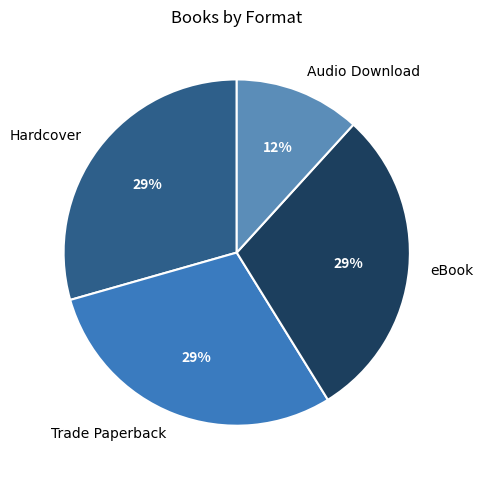

Is the sum of Hardcover and Trade Paperback greater than half?

Yes